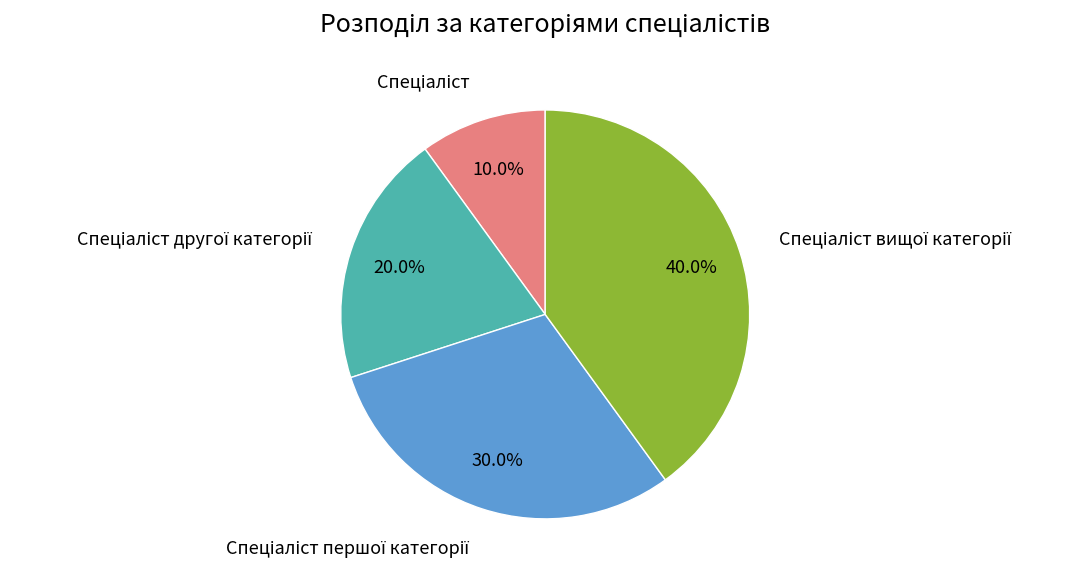

Does any single category account for the majority?

No